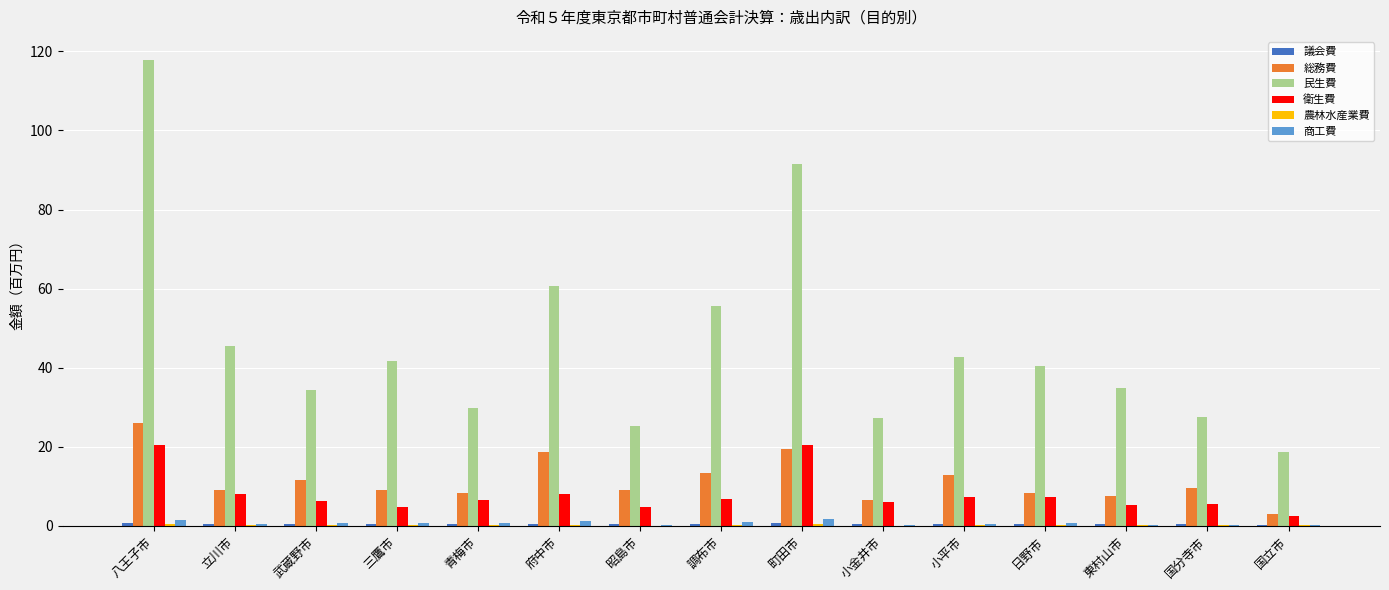

What is the maximum value shown in the chart?

117.8